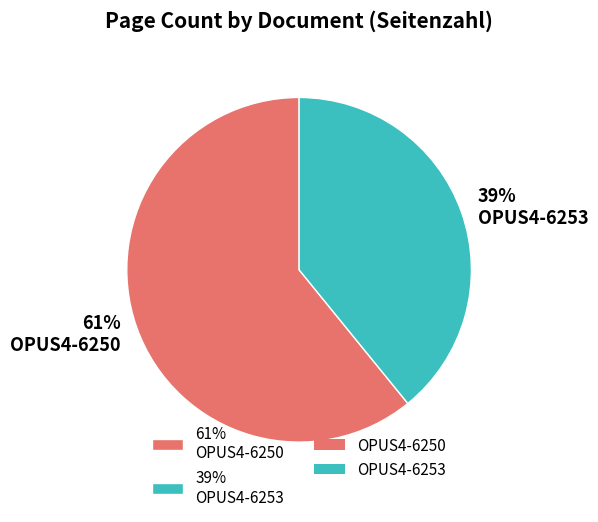

To the nearest percent, what portion does 61% OPUS4-6250 represent?

61%